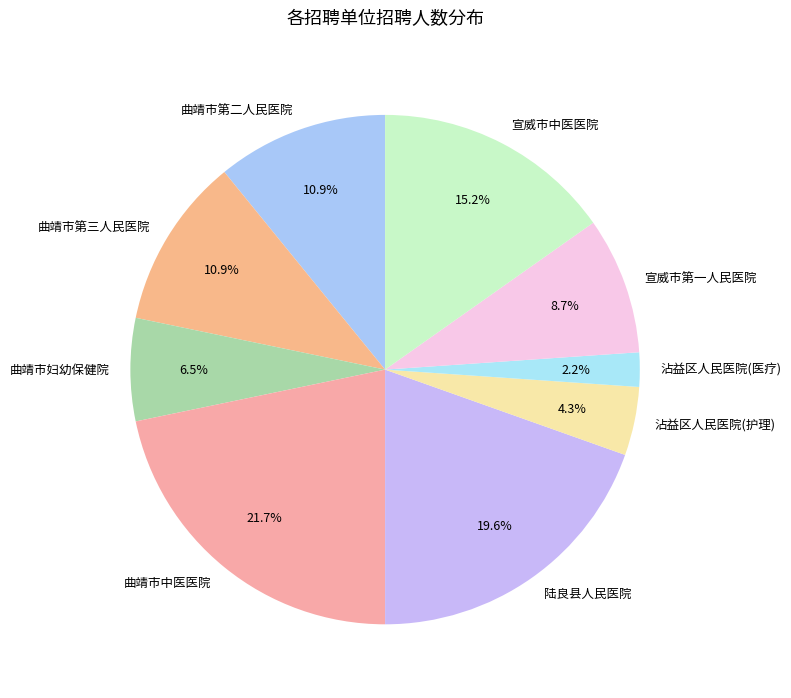

Approximately how many times larger is the value at 宣威市中医医院 compared to 陆良县人民医院?

0.8